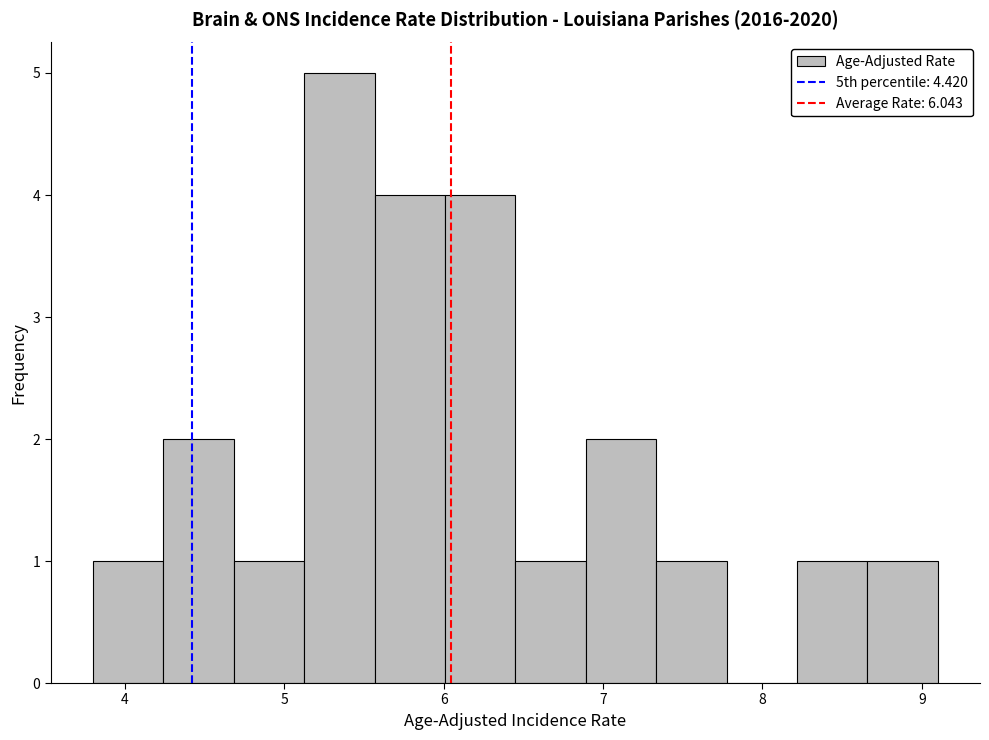

Reading left to right, transcribe this chart: for each bar, give the range it covers on the x-axis and its height. Neither the bar edges nor the heights are printed on the chart, so give them approximately, as read against the axes.

3.8 to 4.2: 1
4.2 to 4.7: 2
4.7 to 5.1: 1
5.1 to 5.6: 5
5.6 to 6.0: 4
6.0 to 6.5: 4
6.5 to 6.9: 1
6.9 to 7.3: 2
7.3 to 7.8: 1
7.8 to 8.2: 0
8.2 to 8.7: 1
8.7 to 9.1: 1